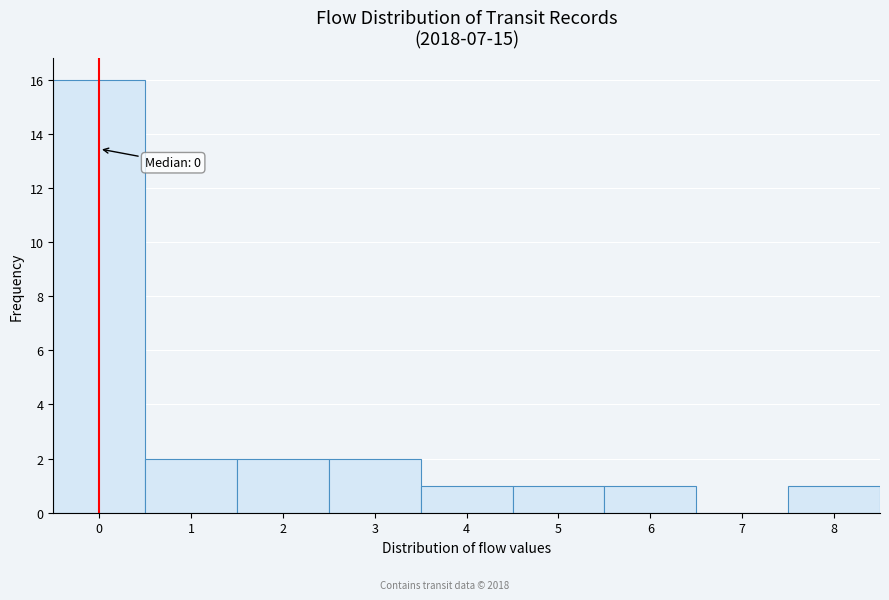

Over which range of the x-axis is the bar tallest?

-0.5 to 0.5